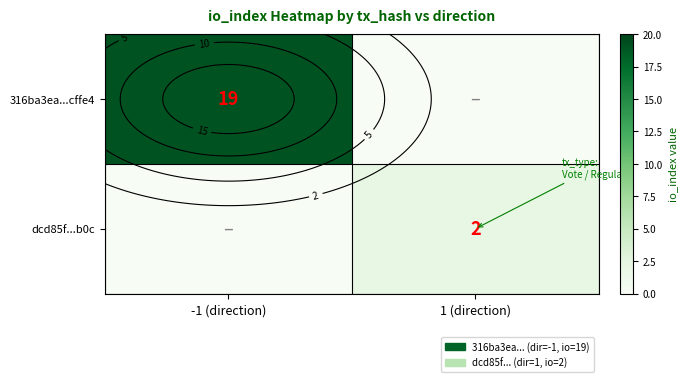

At which label is 316ba3ea...cffe4 closest to 9?

1 (direction)